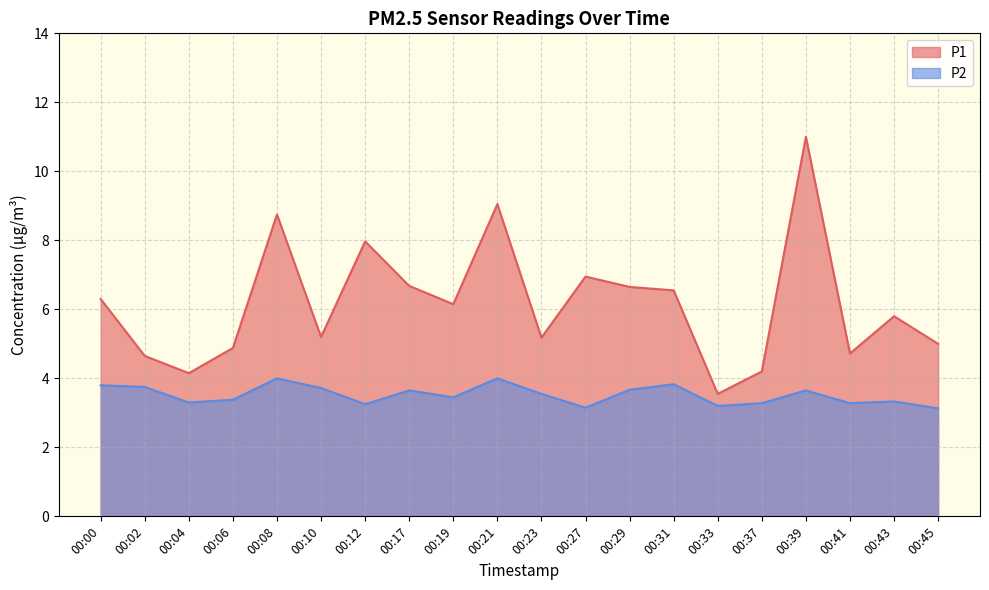

What is the value of the P1 point at the 14th from the left?

6.5